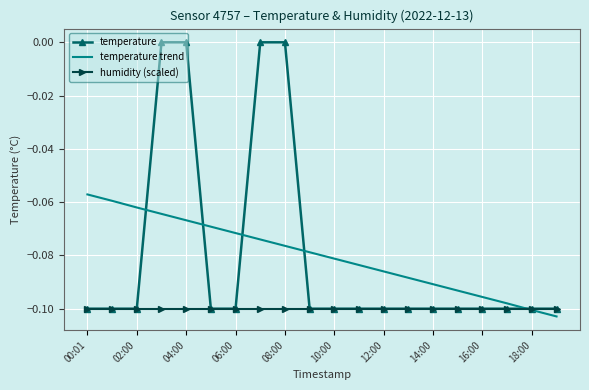

What are all the series names shown in the legend?

temperature, temperature trend, humidity (scaled)